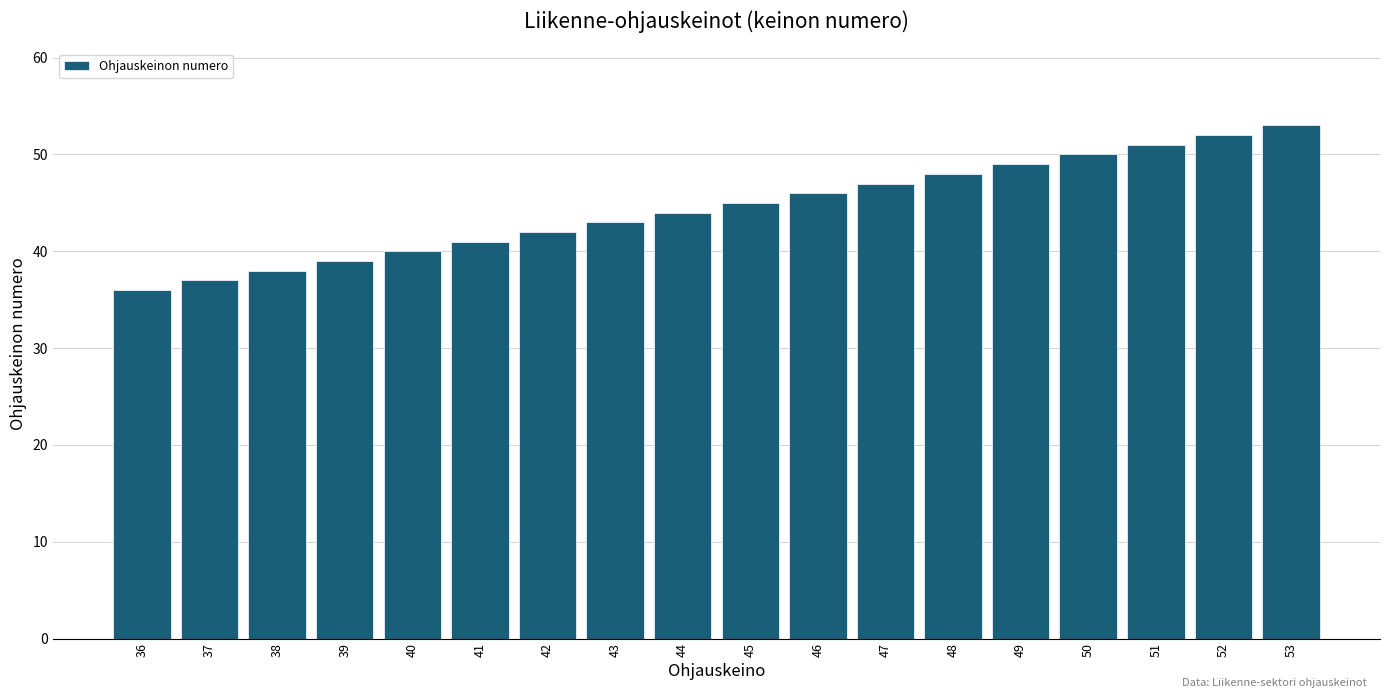

List the labels in order of value, smallest first.

36, 37, 38, 39, 40, 41, 42, 43, 44, 45, 46, 47, 48, 49, 50, 51, 52, 53